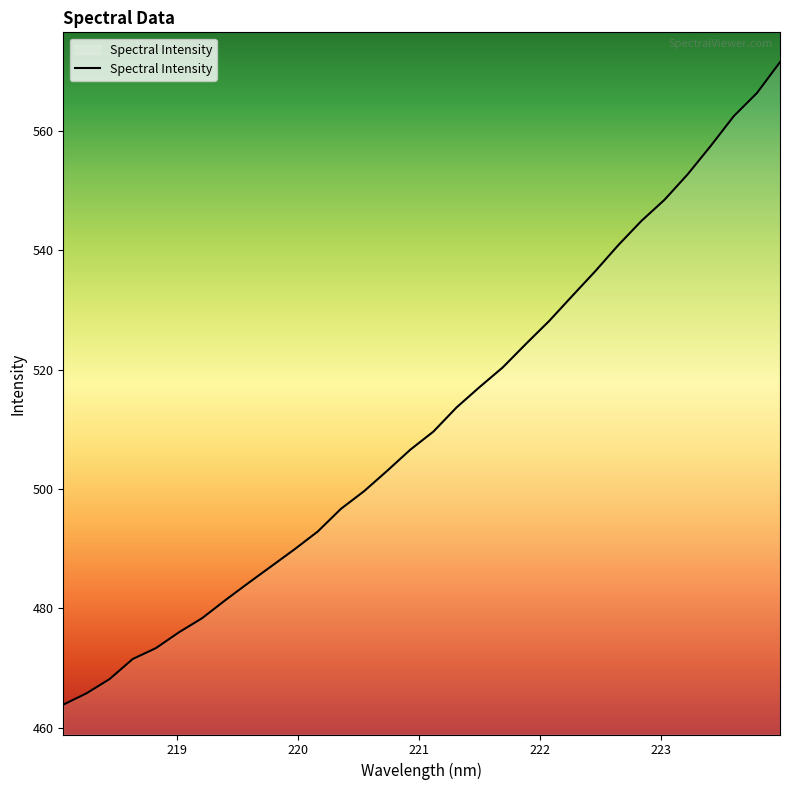

What is the greatest value displayed?

571.5